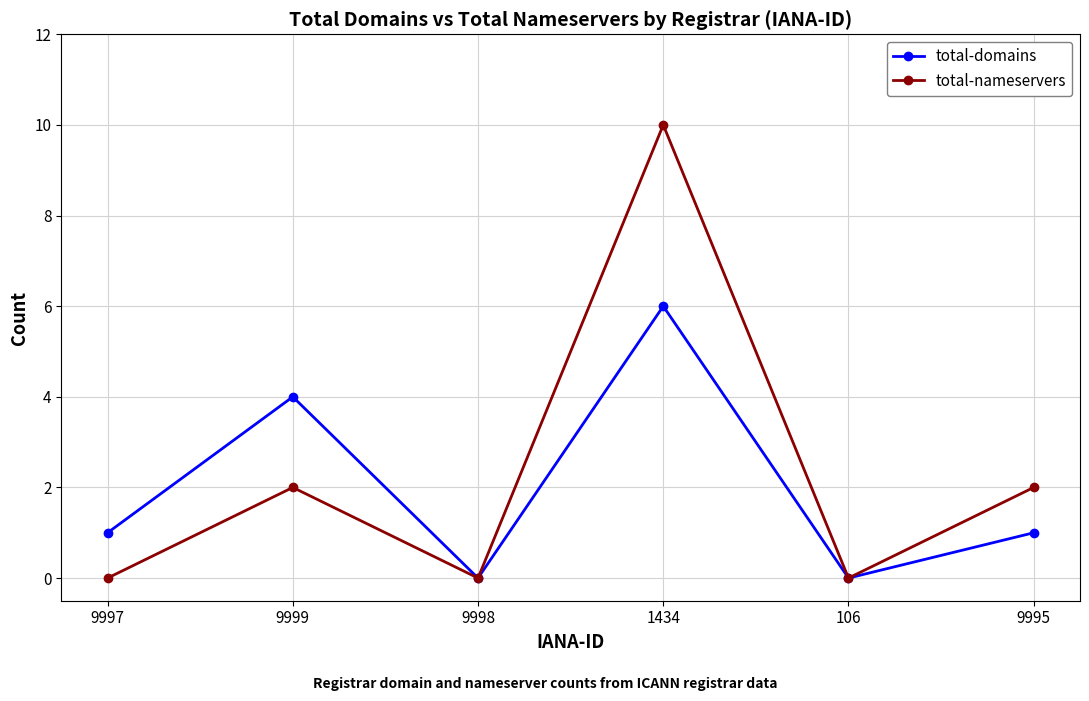

The value of total-nameservers at 9997 is 5. True or false?

False